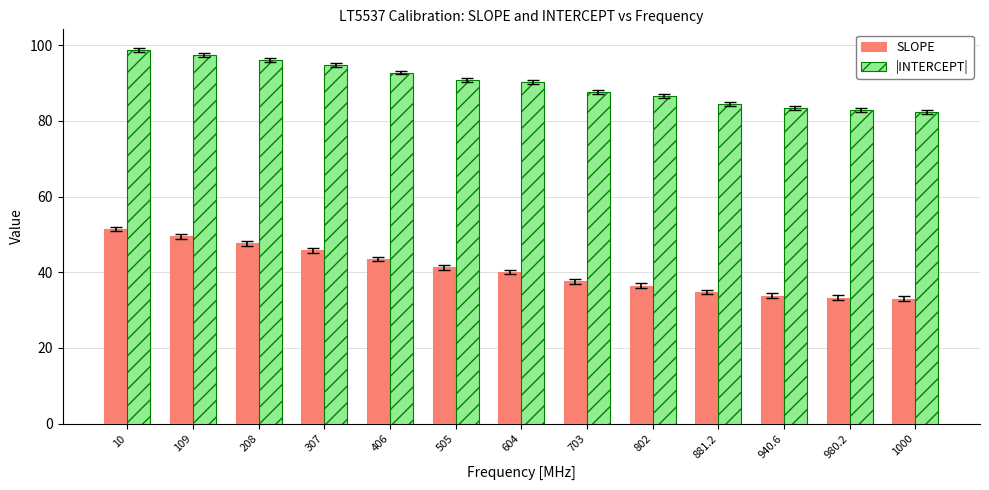

What is the minimum value for SLOPE?

33.0